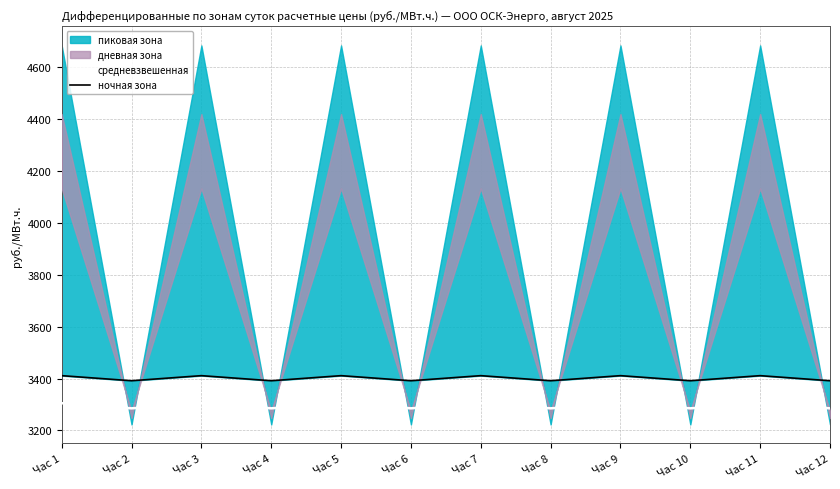

What is the average value of the средневзвешенная series?

3295.1